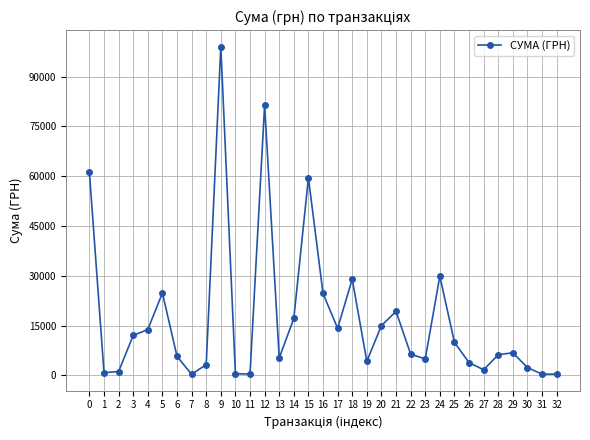

What is the value of the 12th point from the left?

432.0